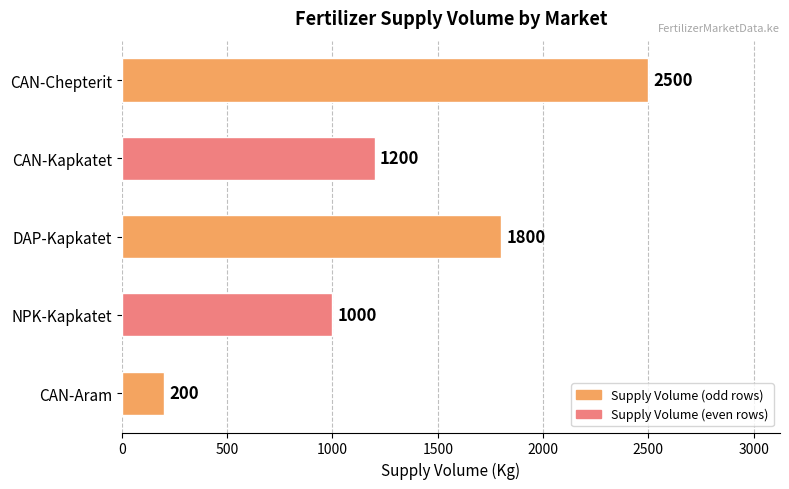

The value at DAP-Kapkatet is 2462. True or false?

False